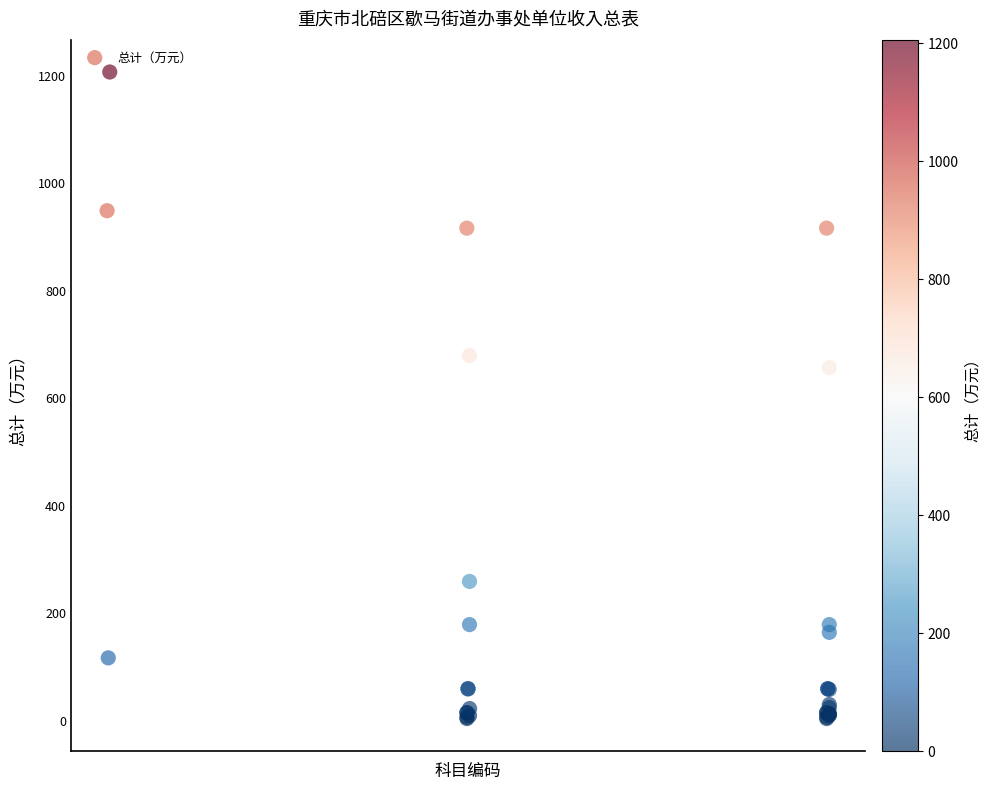

What Y value in the scatter plot is closest to 603?

654.9